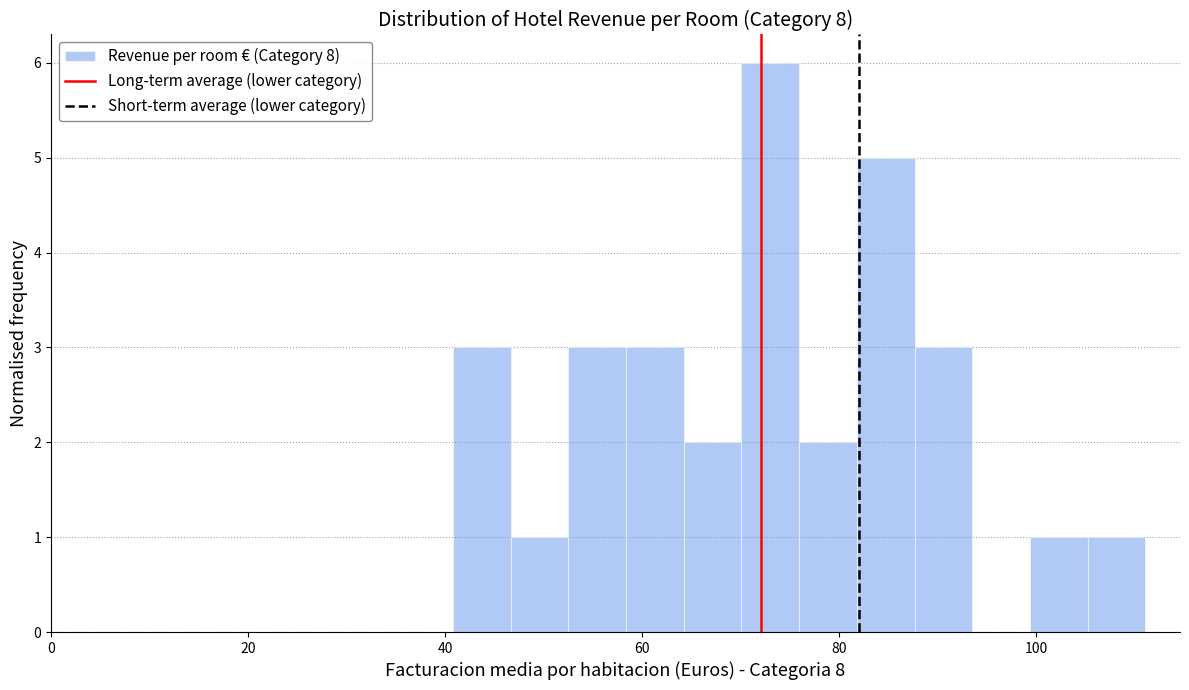

Read against the x-axis, roughly where is the centre of the tallest bar?

72